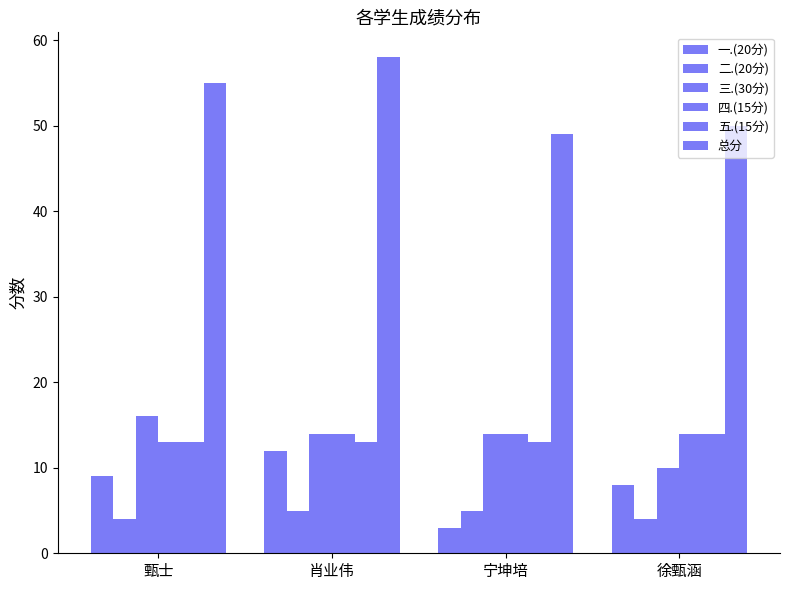

Rank the series by their maximum value, from highest to lowest.

总分, 三.(30分), 四.(15分), 五.(15分), 一.(20分), 二.(20分)